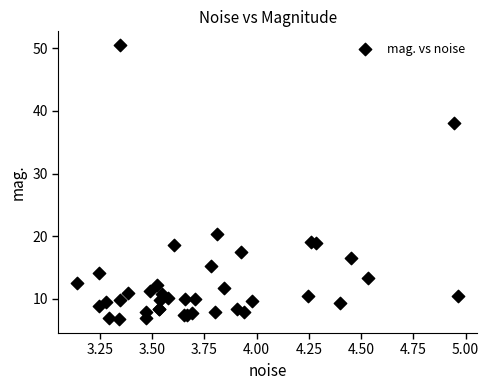

What Y value in the scatter plot is closest to 28?

20.4